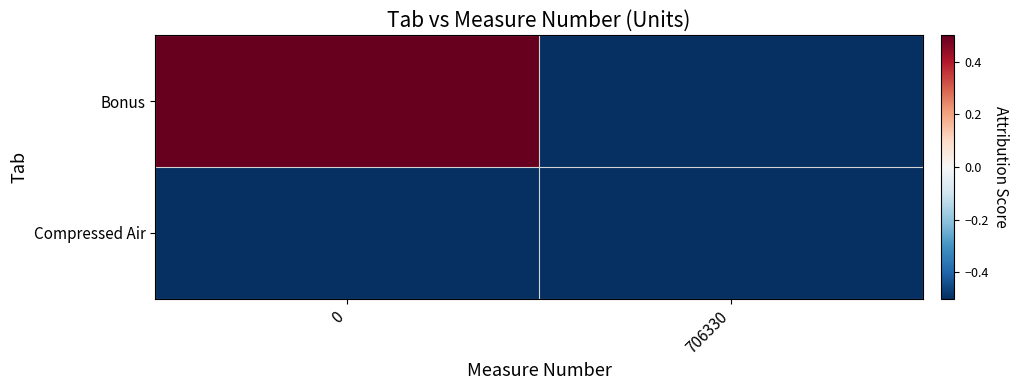

Reading right to left, extract all data points from this chart.

Bonus: 706330=-0.5	0=0.5
Compressed Air: 706330=-0.5	0=-0.5